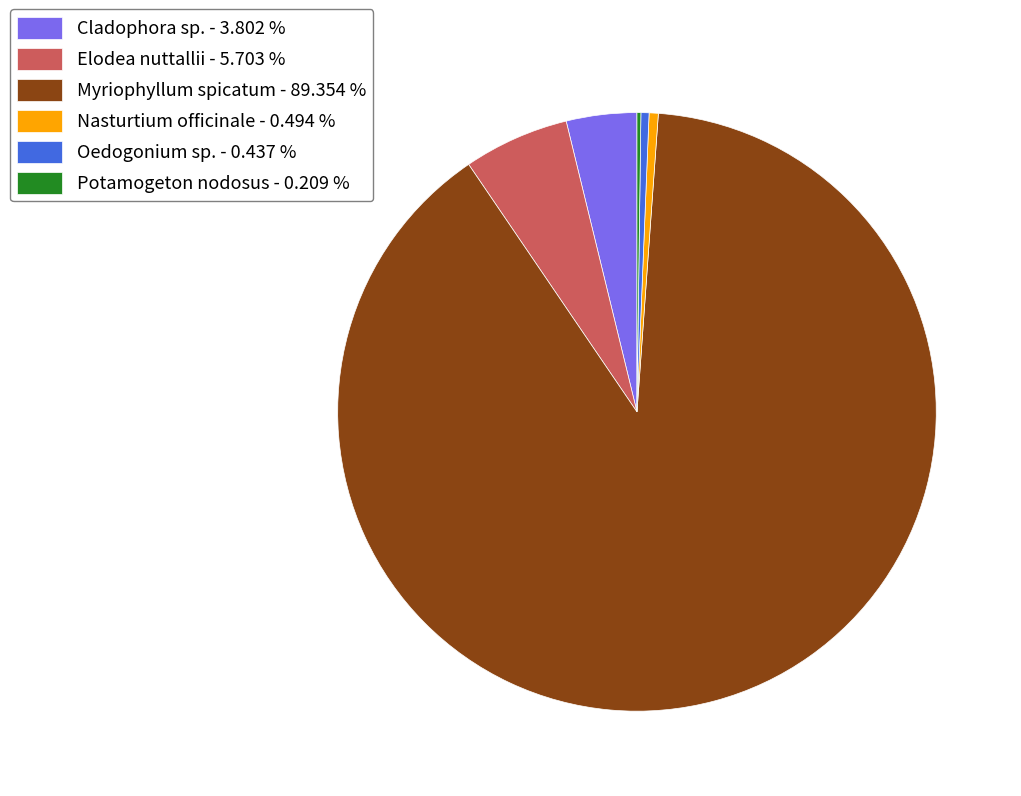

Between Oedogonium sp. - 0.437 % and Elodea nuttallii - 5.703 %, which is larger?

Elodea nuttallii - 5.703 %